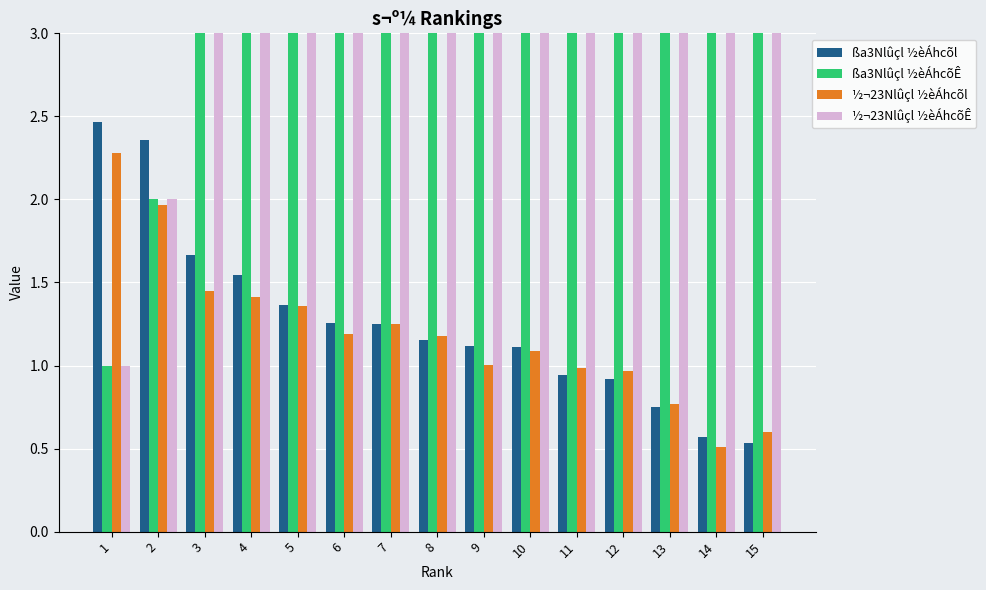

What is the difference between the maximum and minimum values in the ½¬23Nlûçl ½èÁhcõÊ series?

14.0